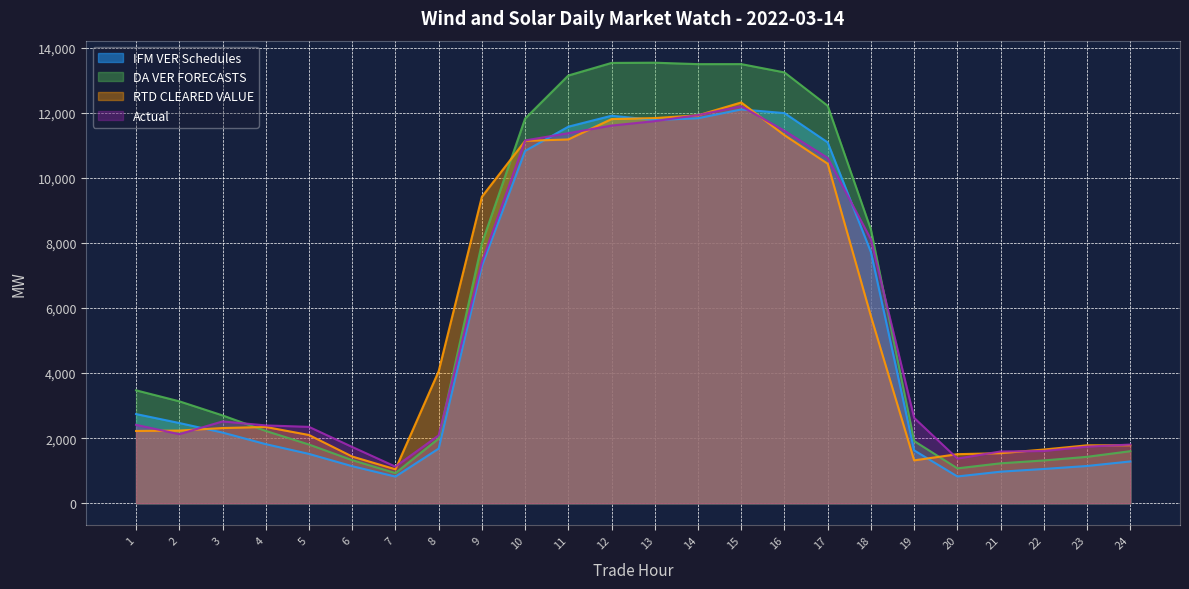

How many data points does each series have?

24